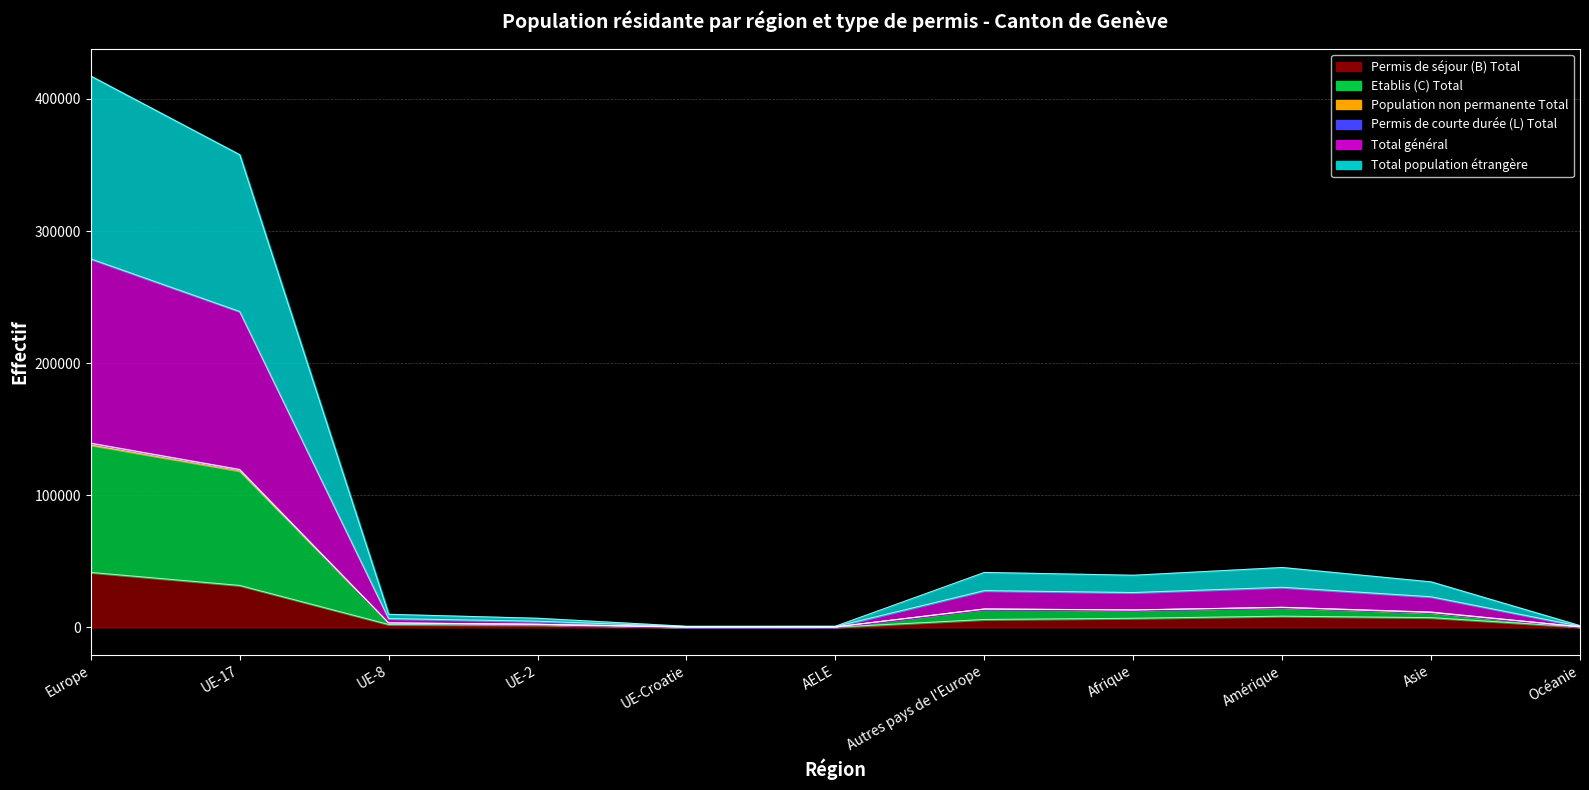

How many interior local valleys does the Total général series have?

2